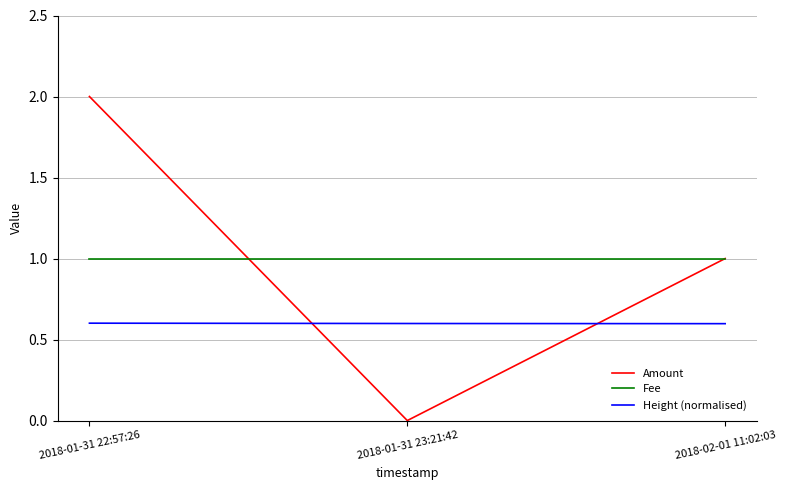

Which label corresponds to the smallest value in the chart?

2018-01-31 23:21:42